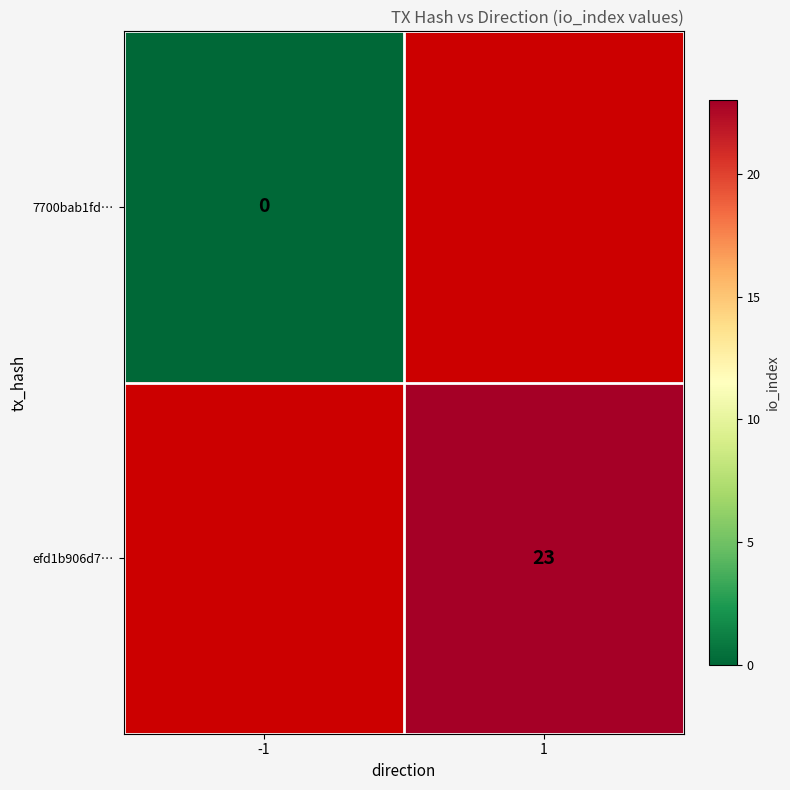

Is it true that efd1b906d7… equals 5.4 at 1?

False